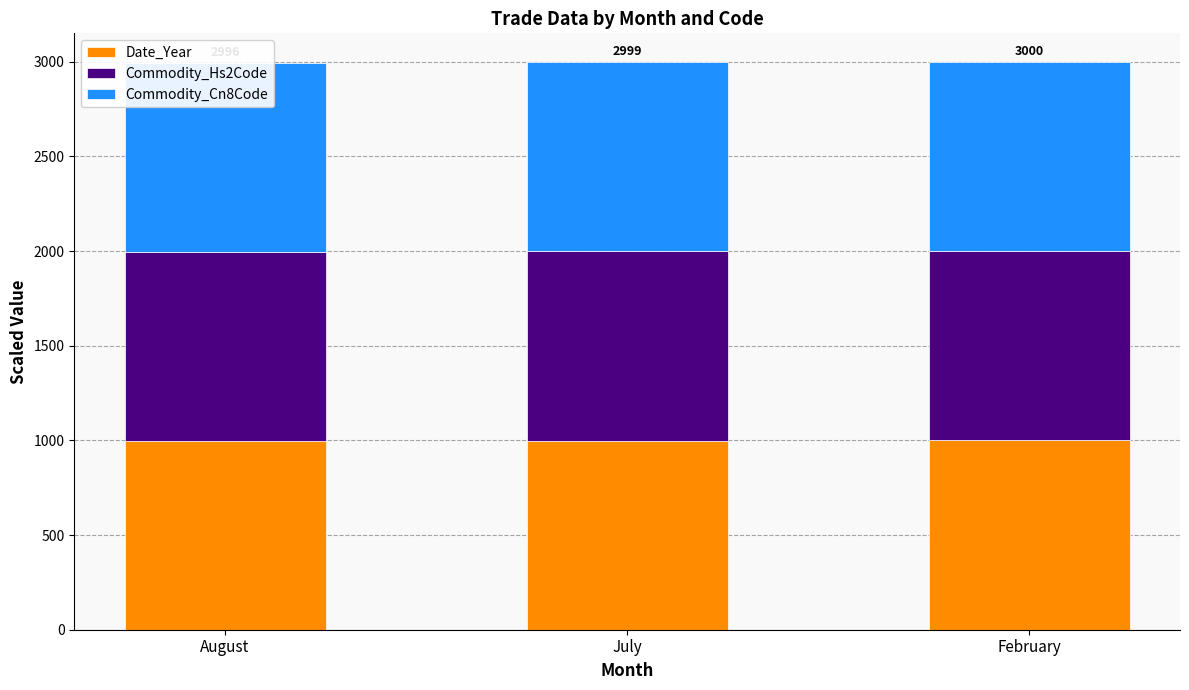

What is the value of the Commodity_Hs2Code bar at the 2nd from the left?

1000.0